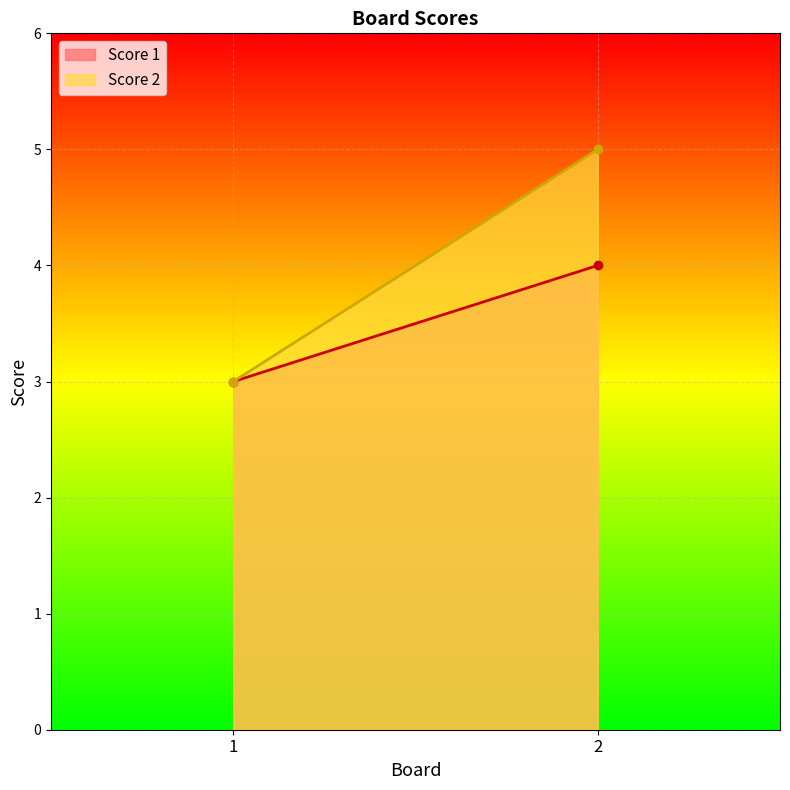

What are all the series names shown in the legend?

Score 1, Score 2